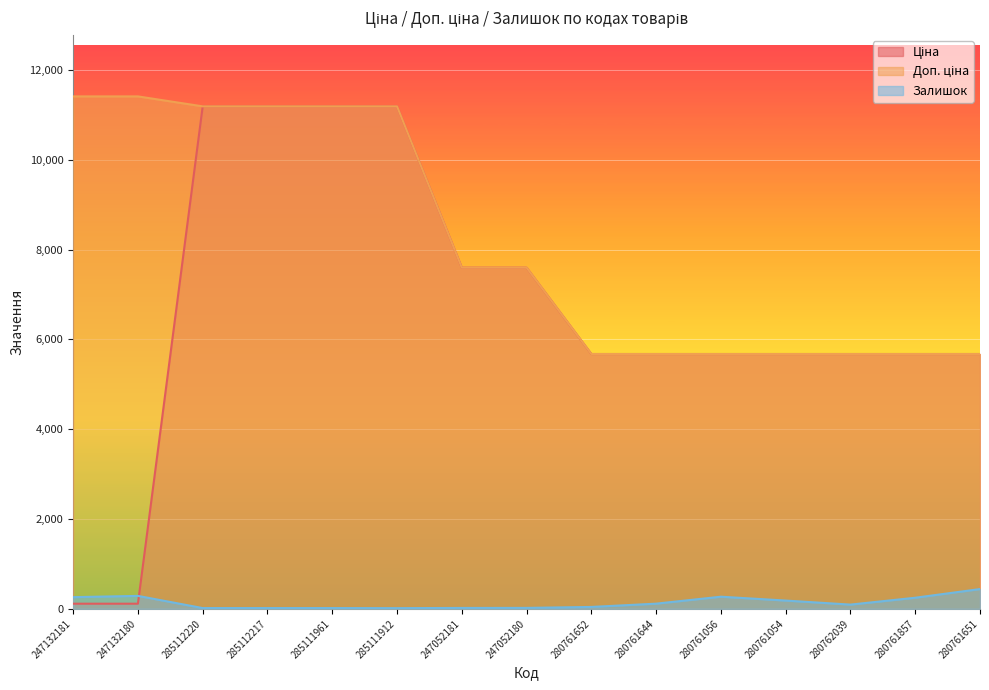

List the series in order of their overall mean, highest first.

Доп. ціна, Ціна, Залишок